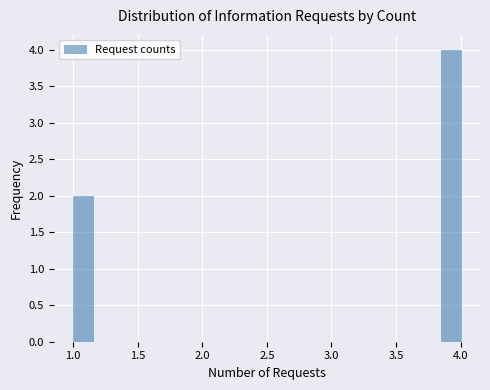

Around what value on the x-axis is the tallest bar? Give the approximate position of its centre, as read against the axis.

3.95